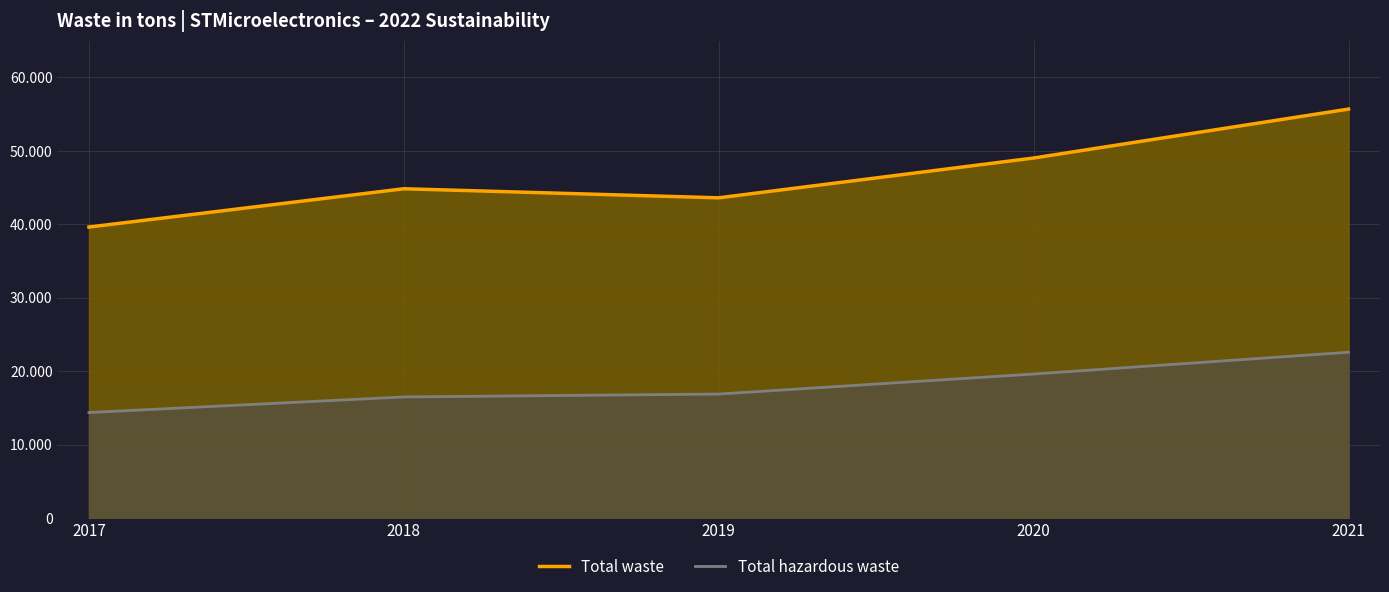

What is the total value across all series at 2018?

61311